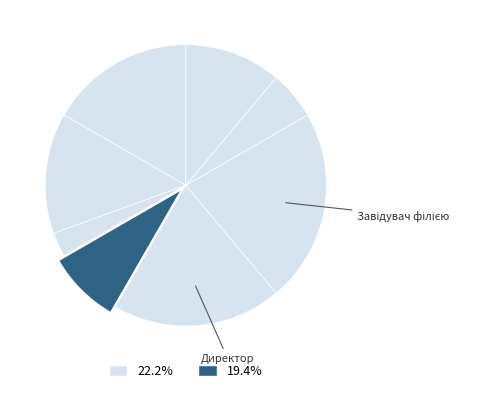

How many segments does this pie chart have?

8